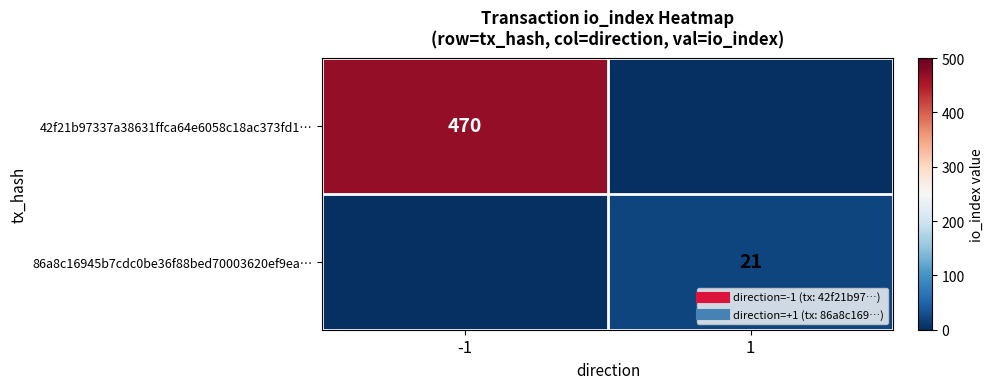

What is the sum of the 86a8c16945b7cdc0be36f88bed70003620ef9ea… values at -1 and 1?

21